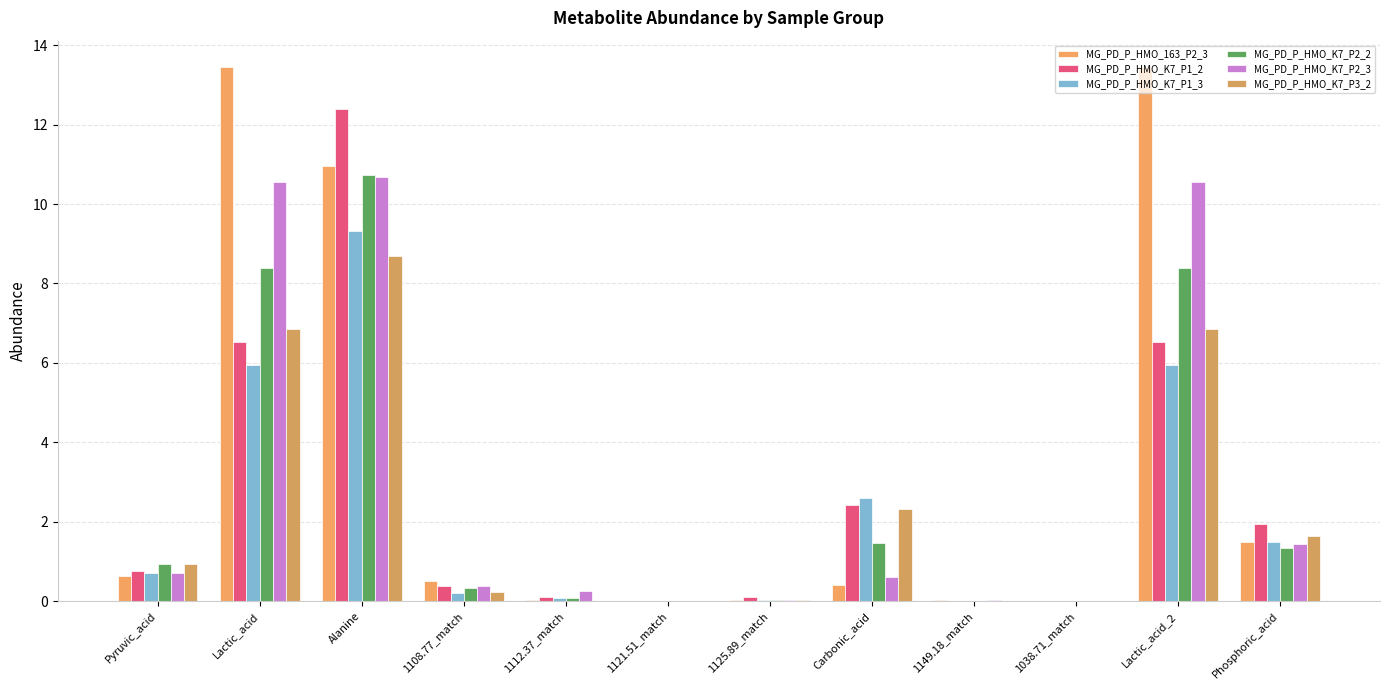

Which series has the largest range (max minus min)?

MG_PD_P_HMO_163_P2_3